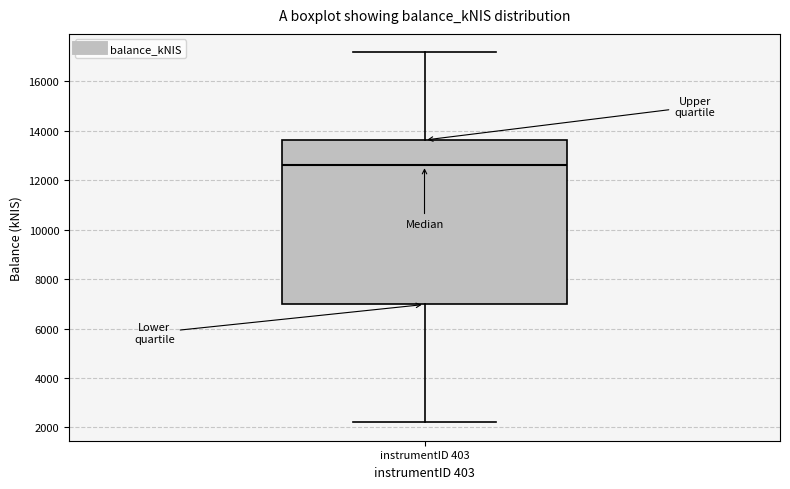

Where is the upper edge of the box for instrumentID 403 on the y-axis? The values are not printed on the chart, so give them approximately, as read against the axis.

13600